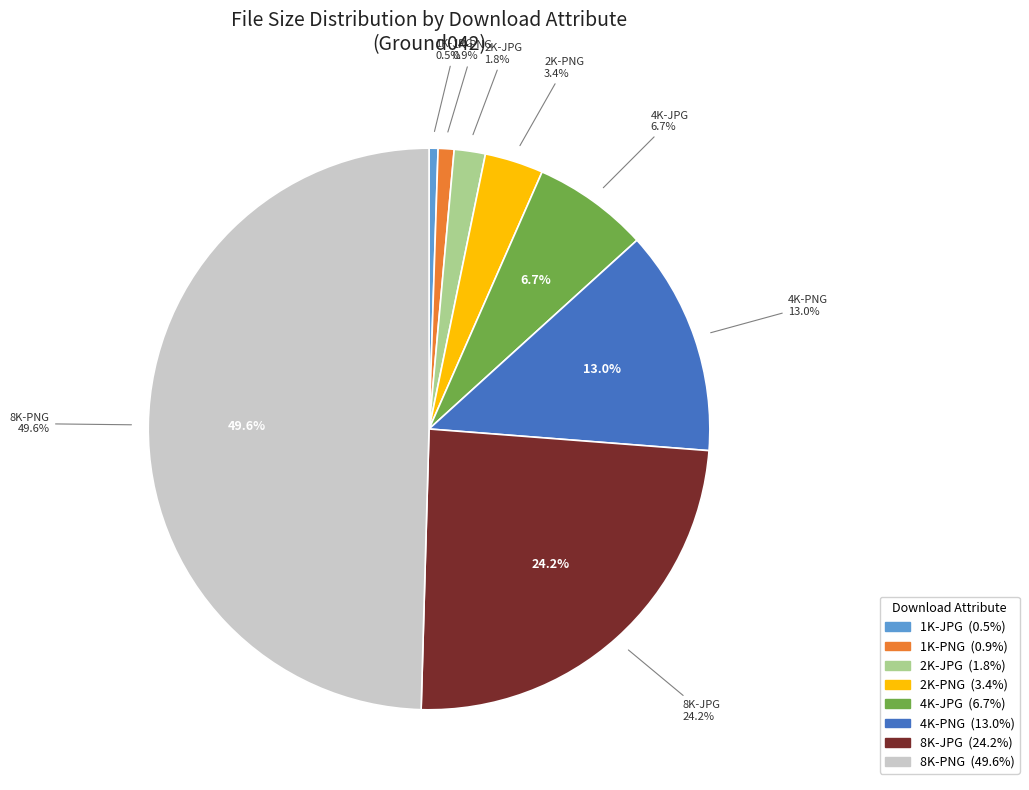

Is it true that 4K-PNG is 1% of the pie?

False